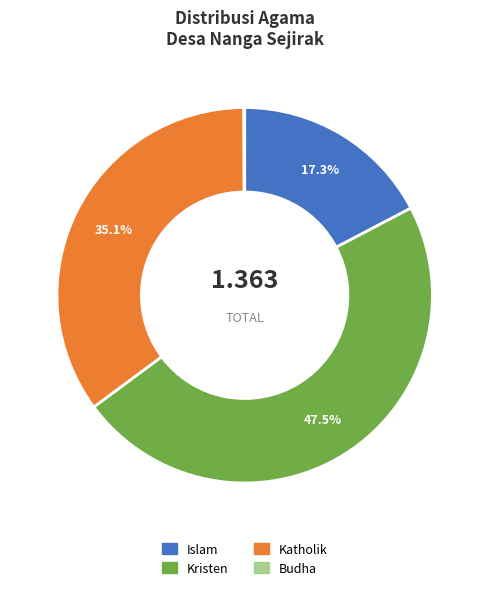

Is there a majority slice in this chart?

No